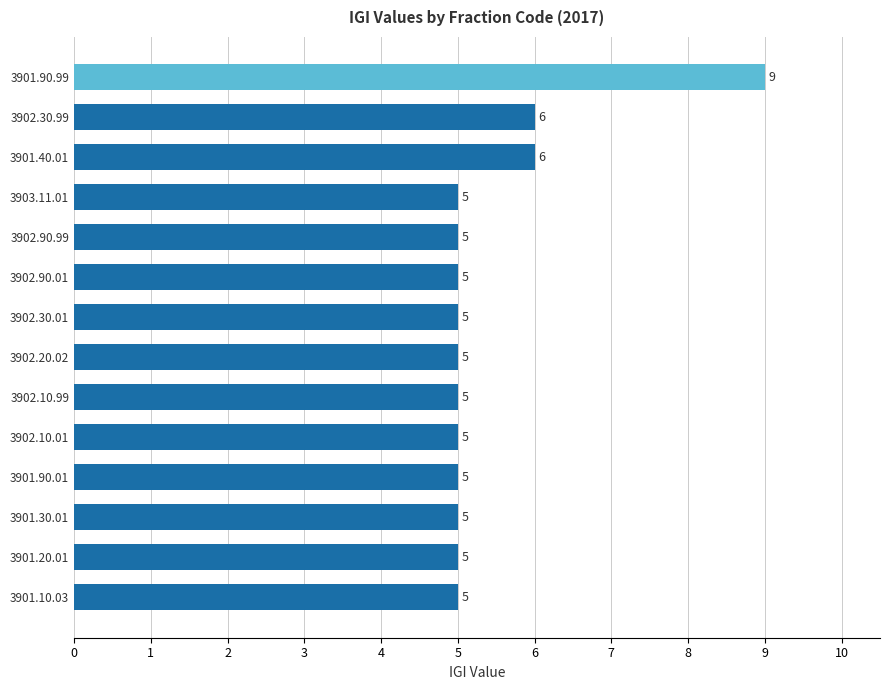

Does the chart contain any negative values?

No